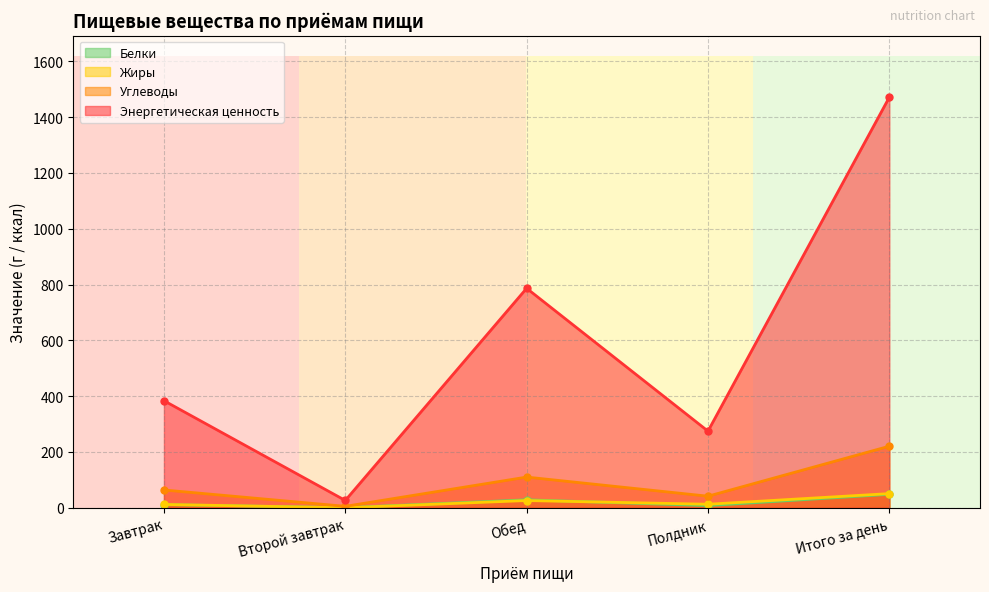

What is the sum of all Белки values?

96.6